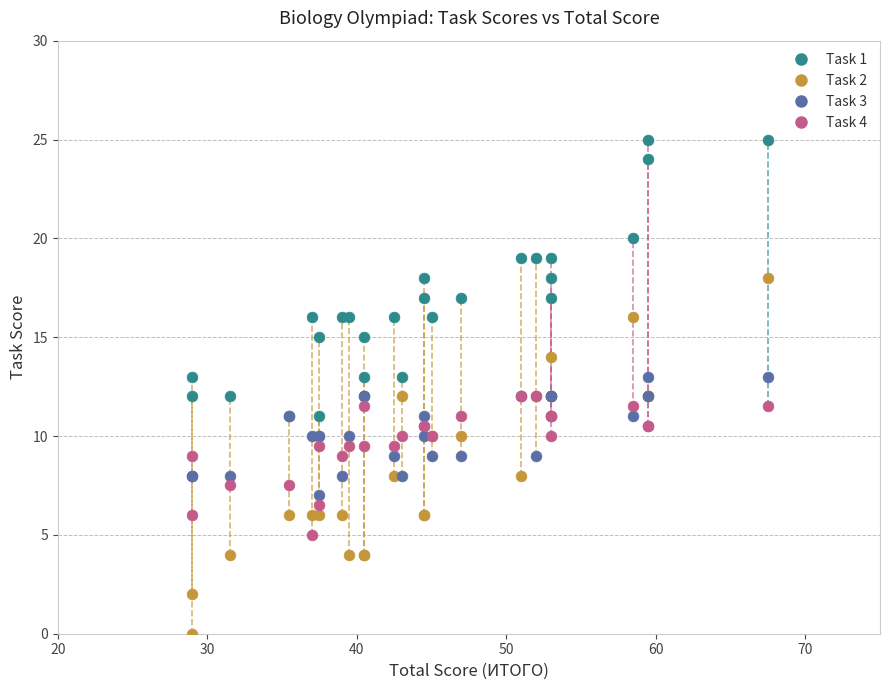

Which series reaches the minimum Y coordinate?

Task 2